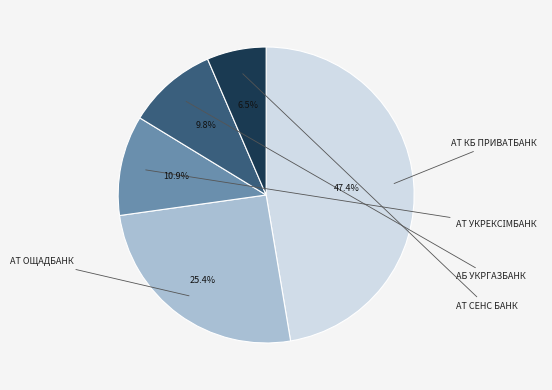

Is there any slice that represents more than half of the pie?

No